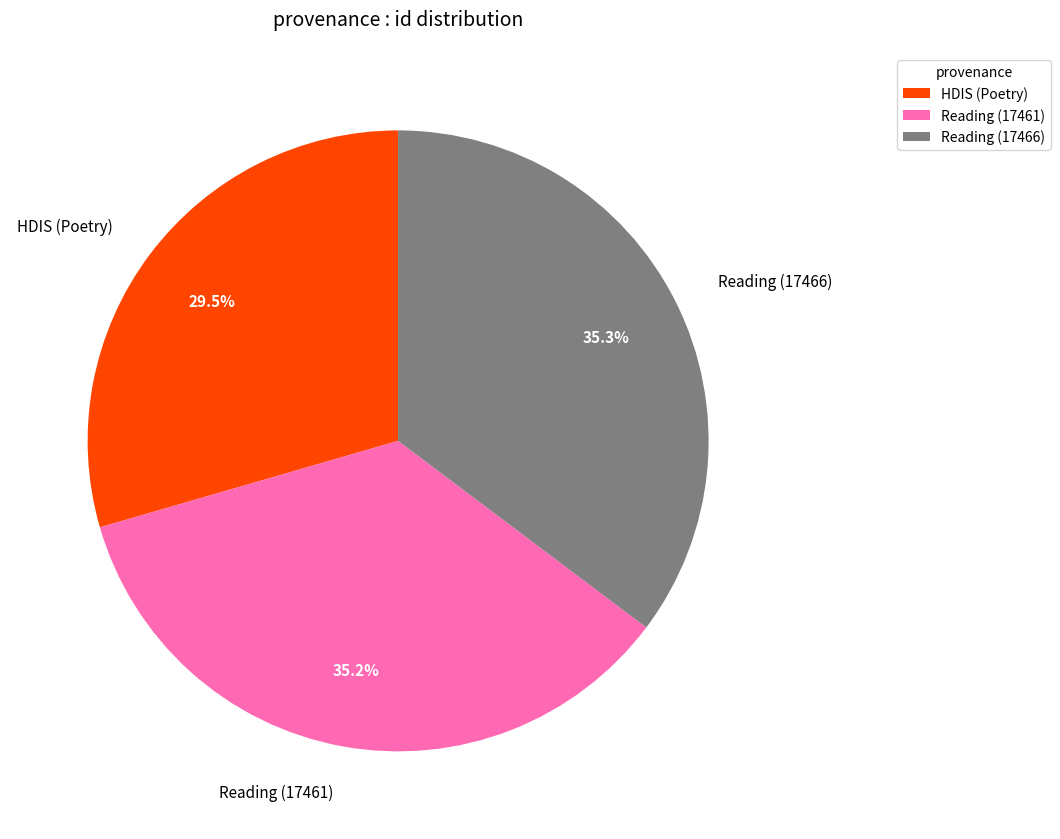

Approximately how many times larger is the value at HDIS (Poetry) compared to Reading (17461)?

0.8